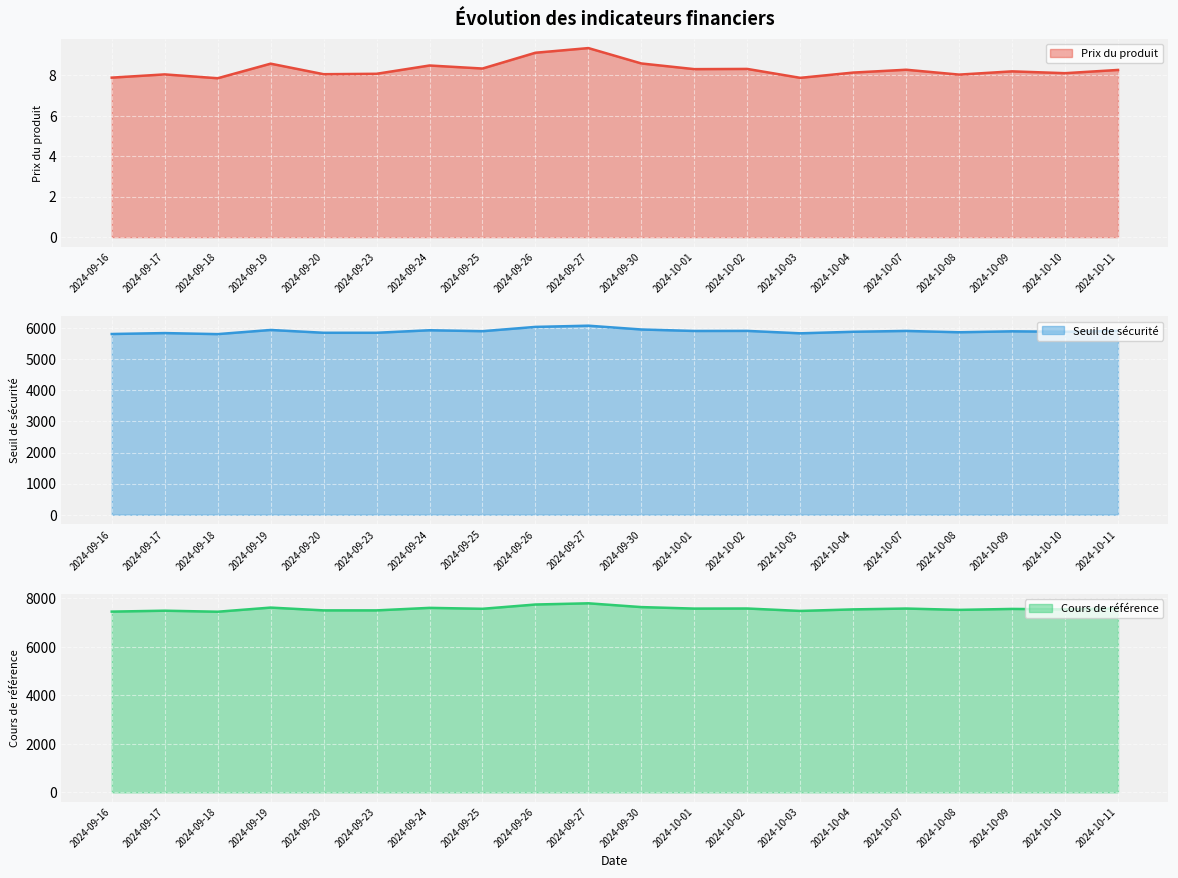

Between 2024-09-16 and 2024-10-04, which series saw the biggest shift?

Cours de référence